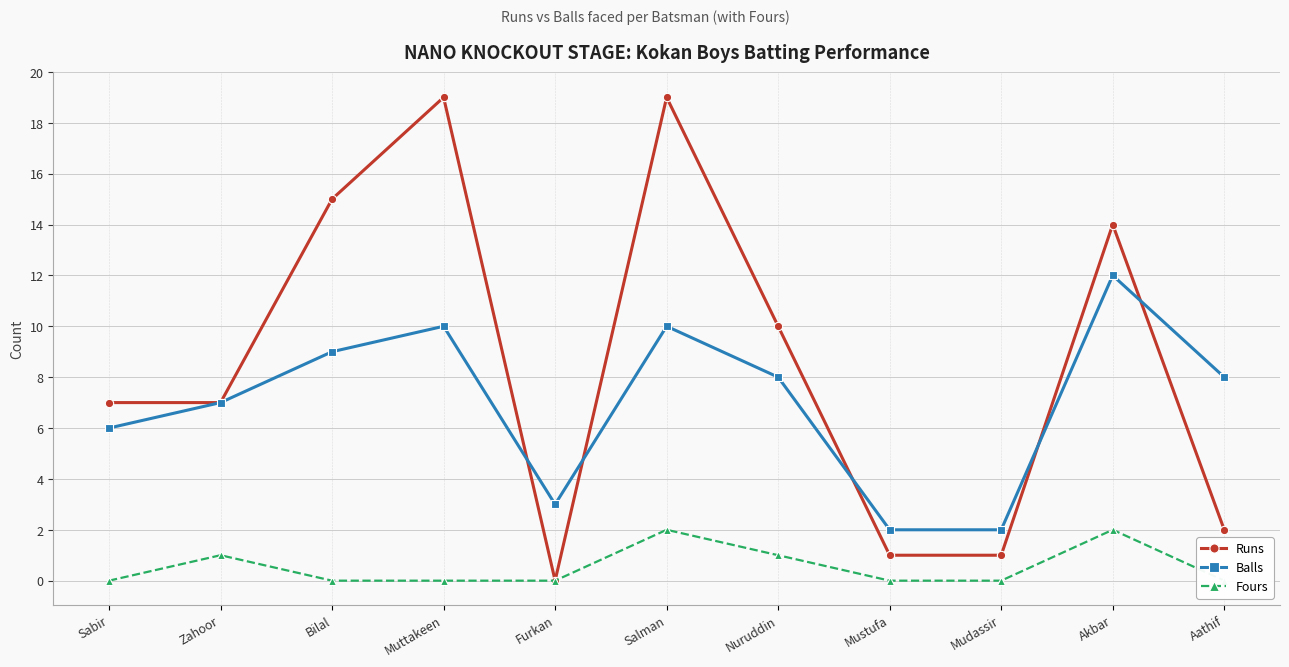

Where is Balls nearest to the value 7?

Zahoor